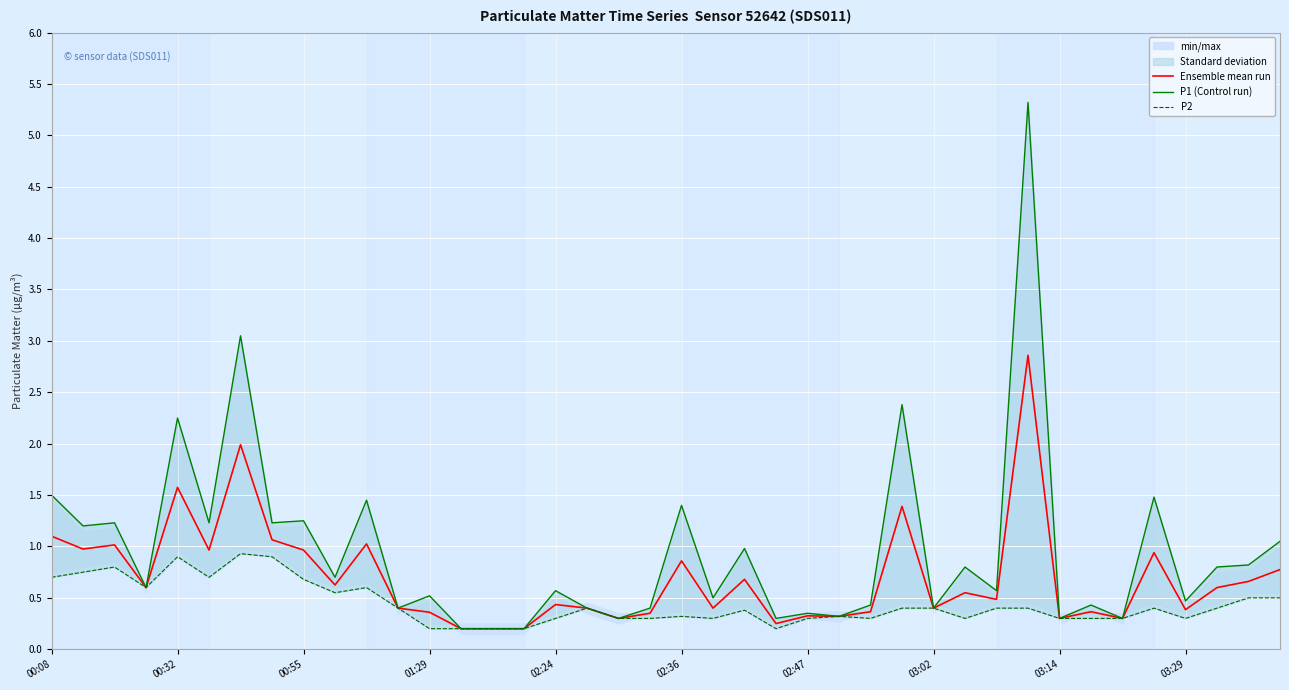

What are all the series names shown in the legend?

Ensemble mean run, P1 (Control run), P2